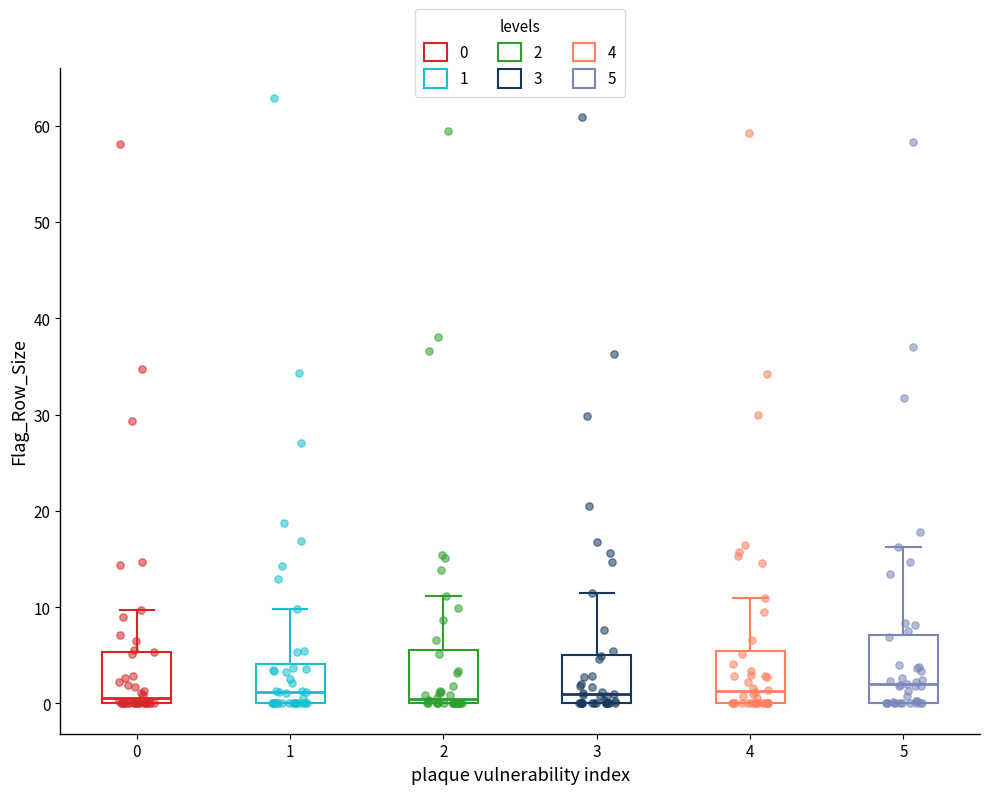

Comparing the boxes themselves (not the whiskers), which one is the tallest?

5